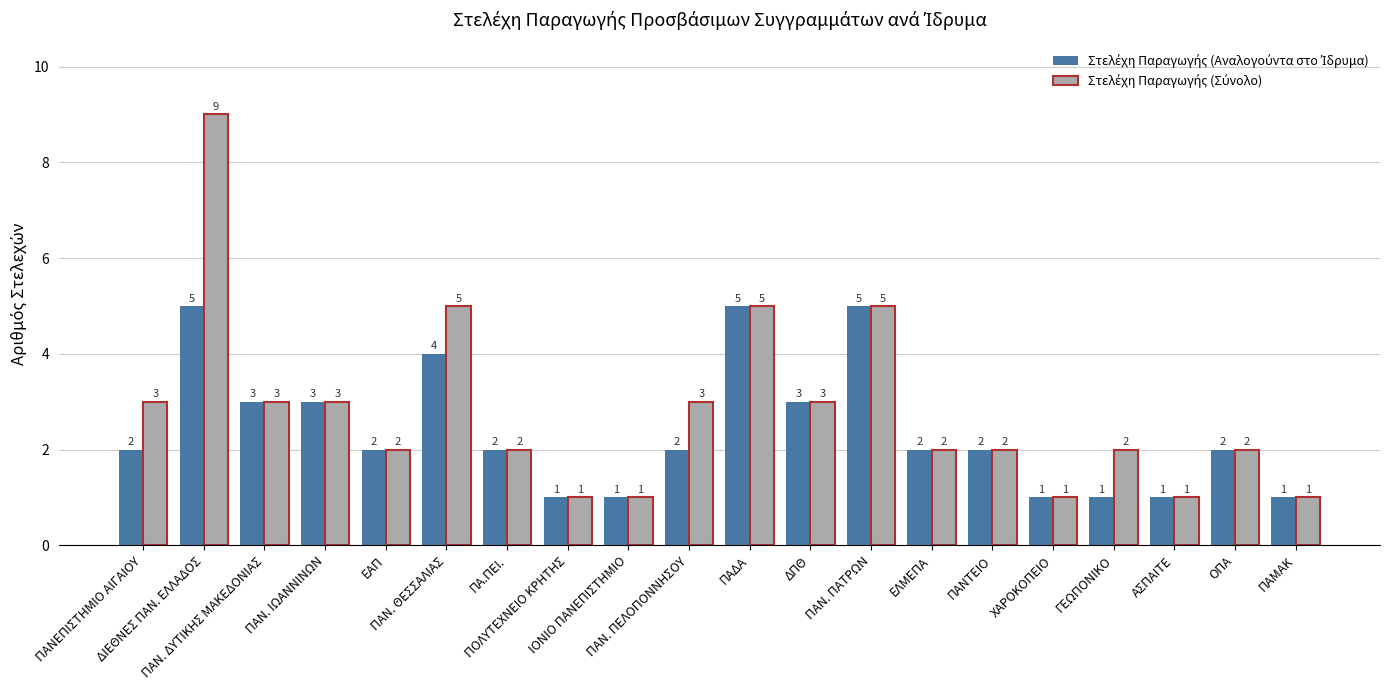

At which label does Στελέχη Παραγωγής (Σύνολο) reach its peak?

ΔΙΕΘΝΕΣ ΠΑΝ. ΕΛΛΑΔΟΣ